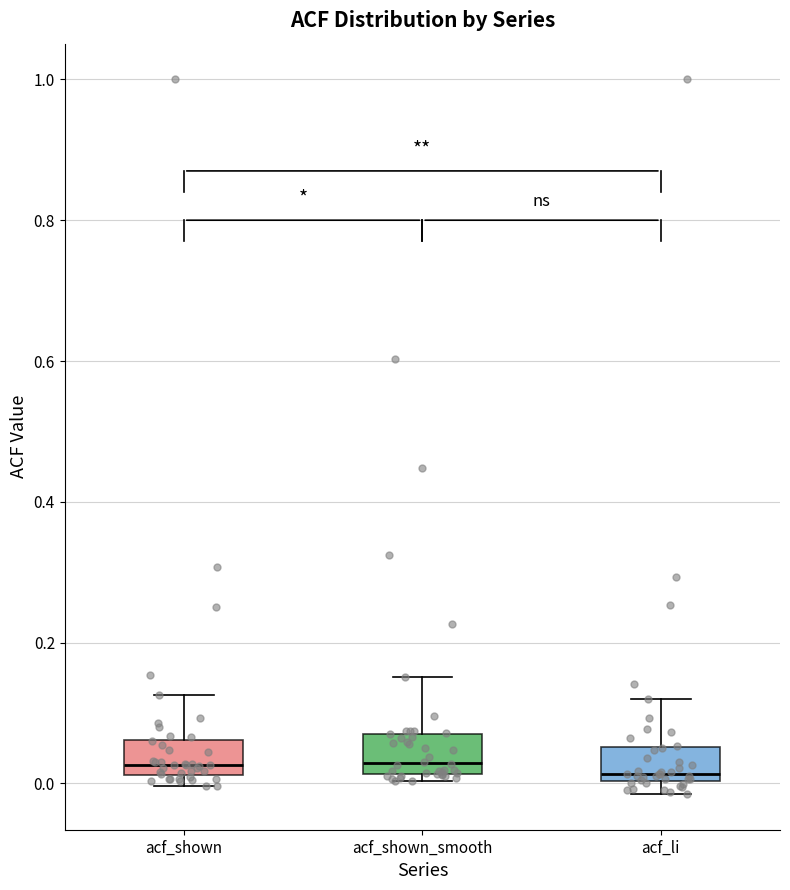

Where does the upper whisker of the box for acf_li end on the y-axis? The values are not printed on the chart, so give them approximately, as read against the axis.

0.12